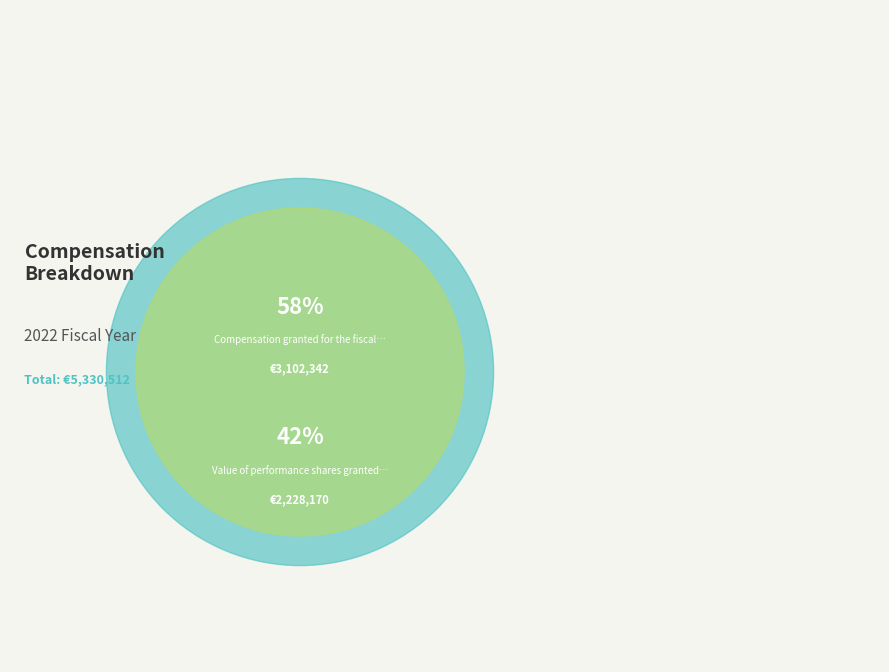

To the nearest percent, what is the difference between the Value of performance shares granted during the year and Compensation granted for the fiscal year slice percentages?

16%